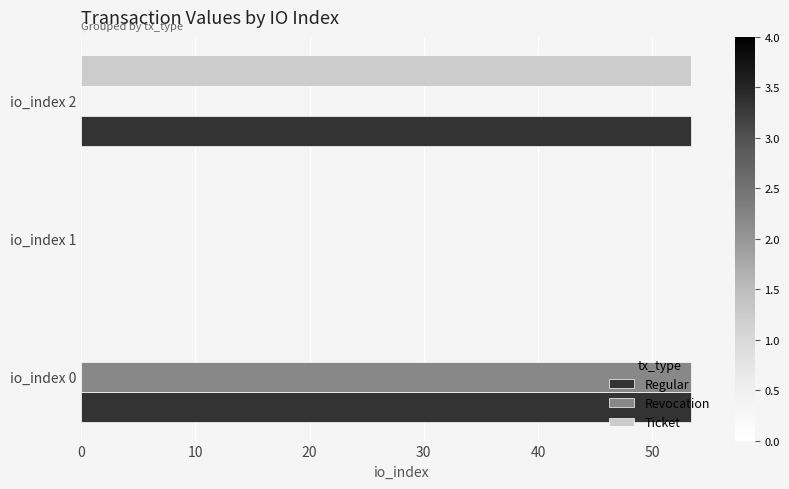

Count the number of data series in this chart.

3